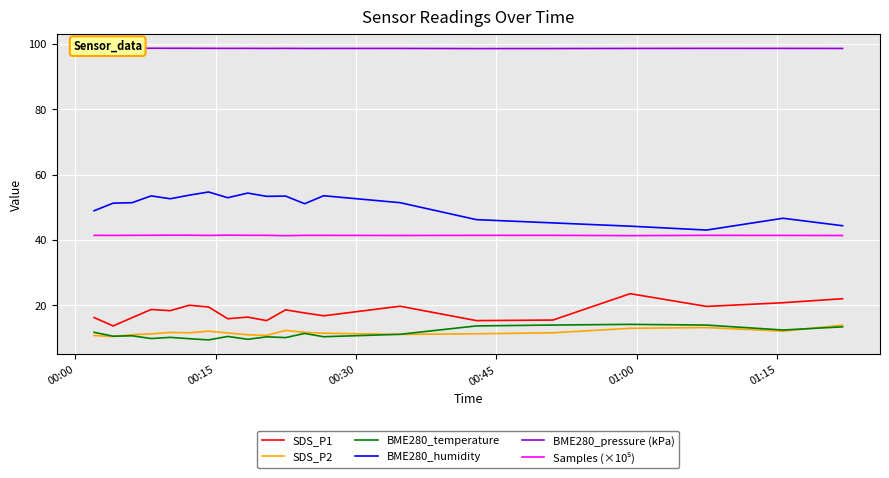

True or false: SDS_P1 and BME280_humidity intersect in this chart.

False